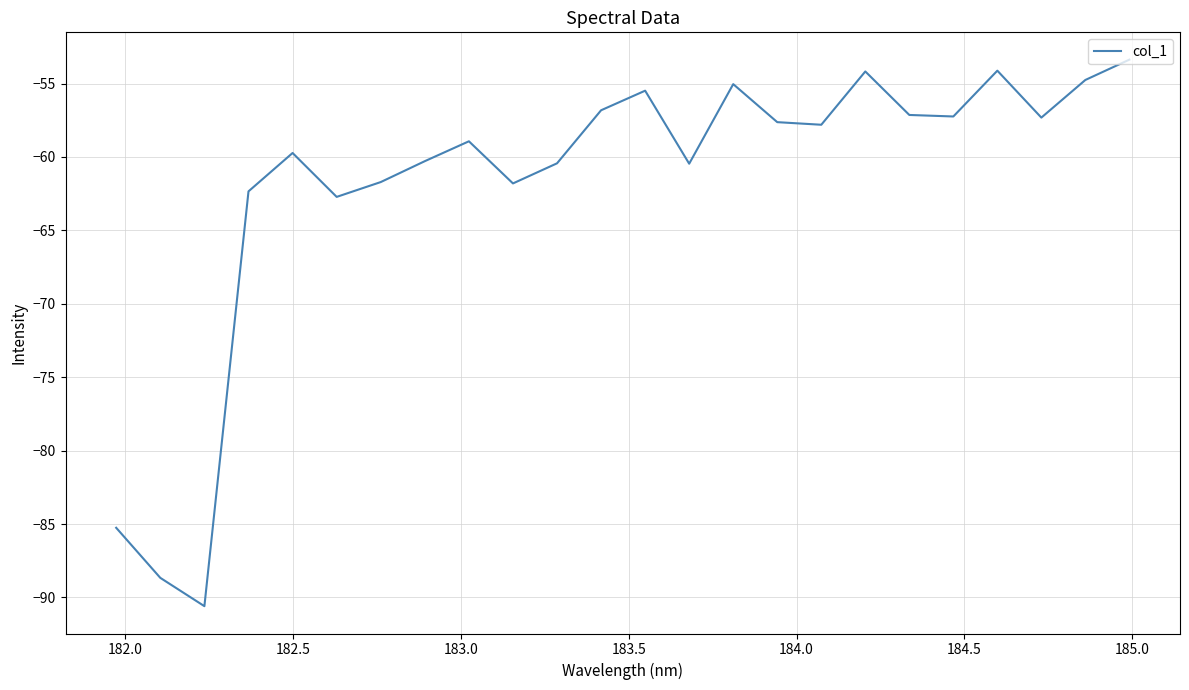

What is the difference between the maximum and minimum values?

37.2